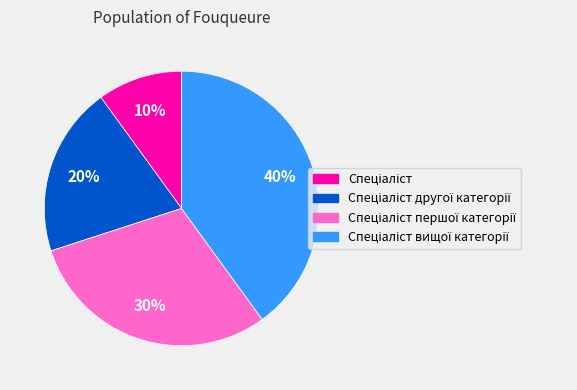

Is there a majority slice in this chart?

No